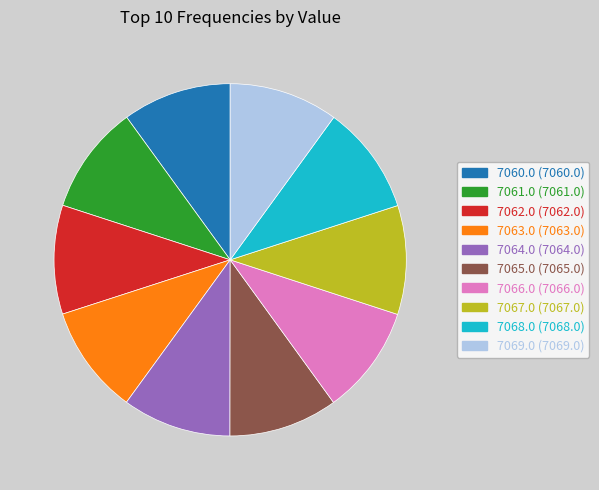

Approximately how many times larger is the value at 7067.0 (7067.0) compared to 7063.0 (7063.0)?

1.0